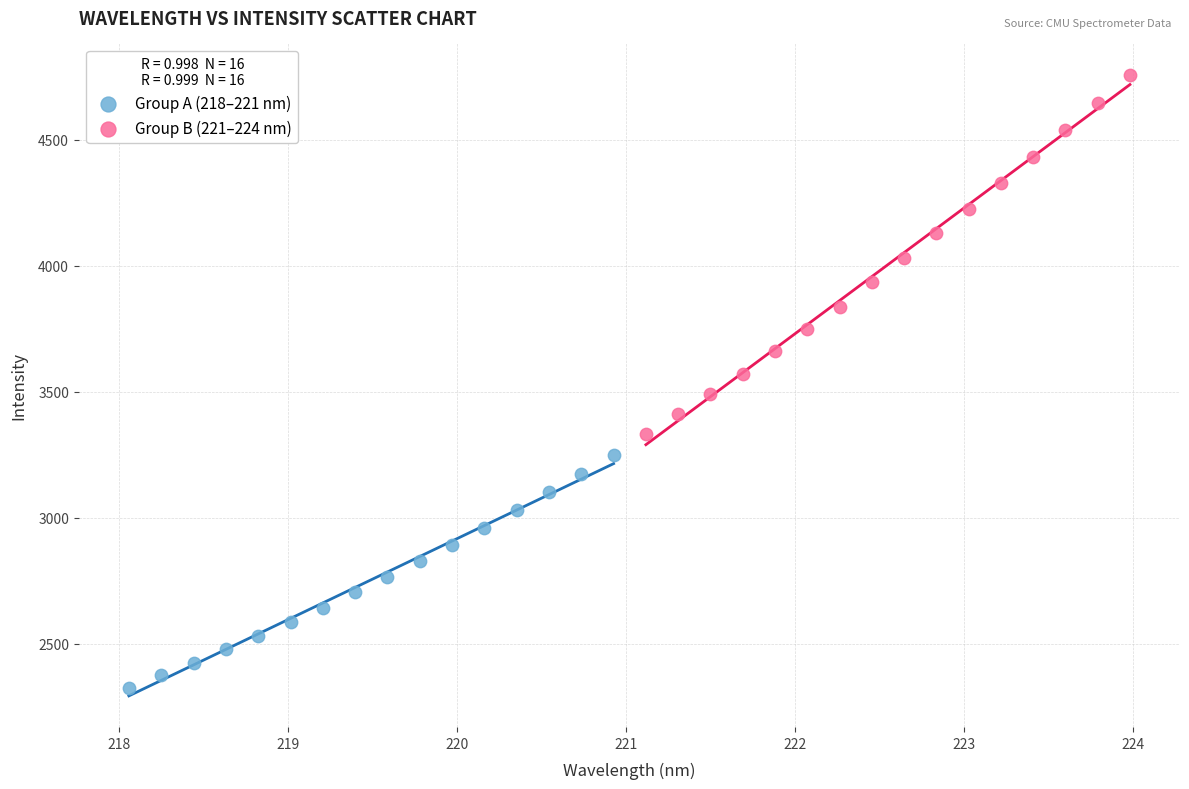

Which series has the widest spread of Y values?

Group B (221–224 nm)